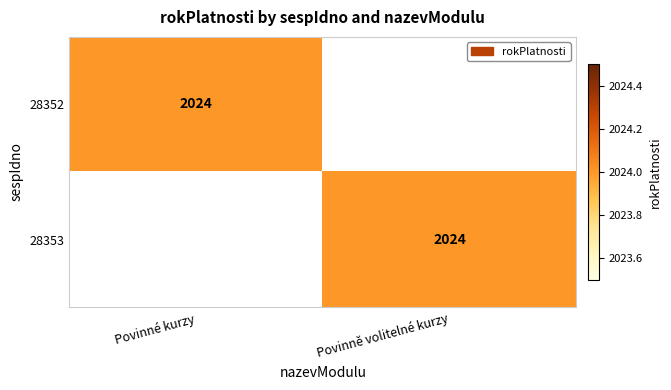

True or false: 28352 has a value of 2946 at Povinné kurzy.

False